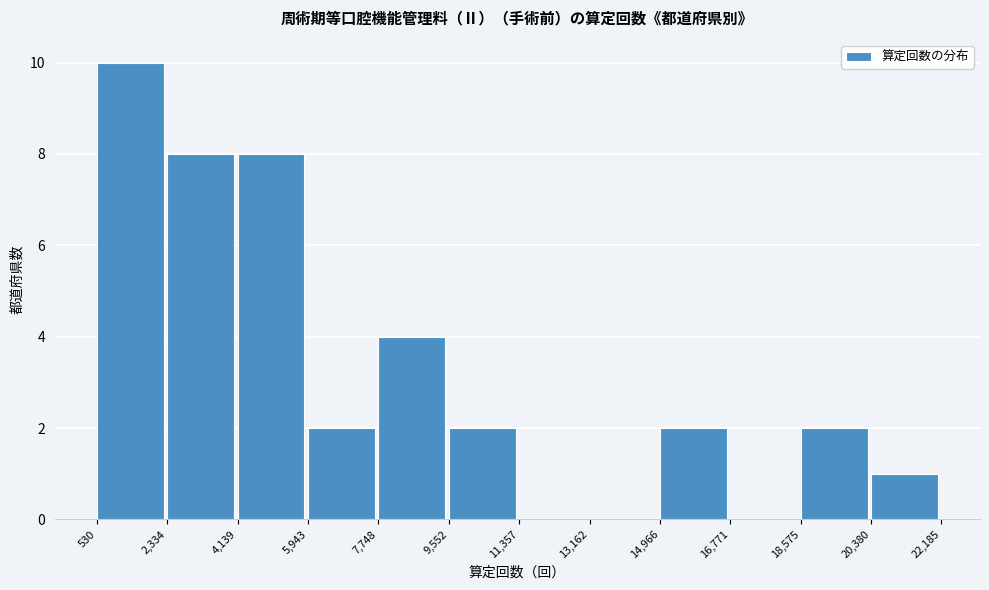

Over which range of the x-axis is the bar tallest?

530 to 2,334